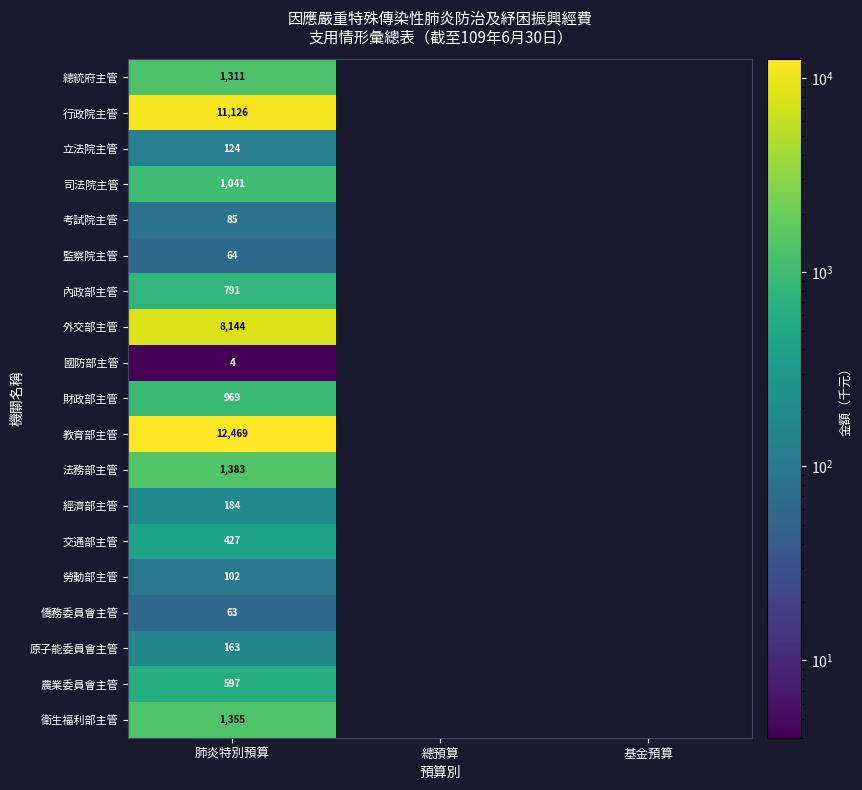

What is the difference between the highest and lowest values at 肺炎特別預算?

12465